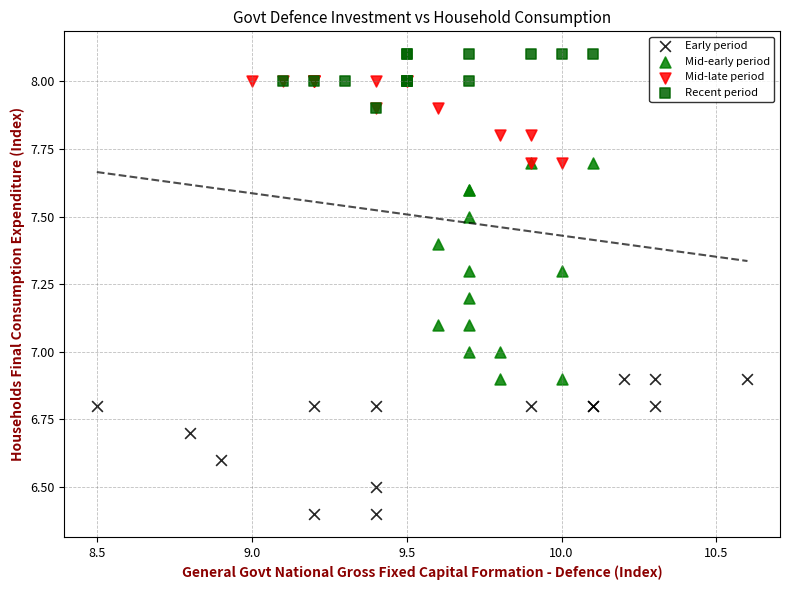

Which series has the largest Y range (max minus min)?

Mid-early period